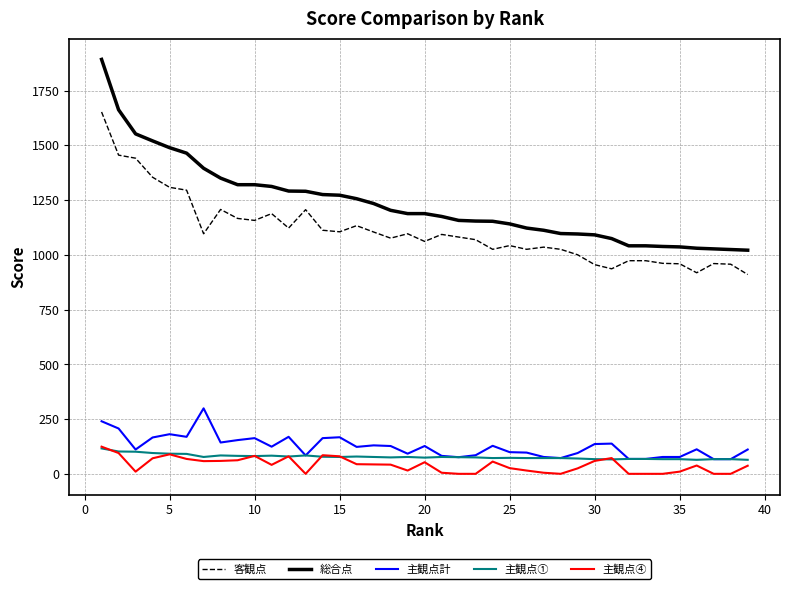

Which series has the widest spread of values?

総合点